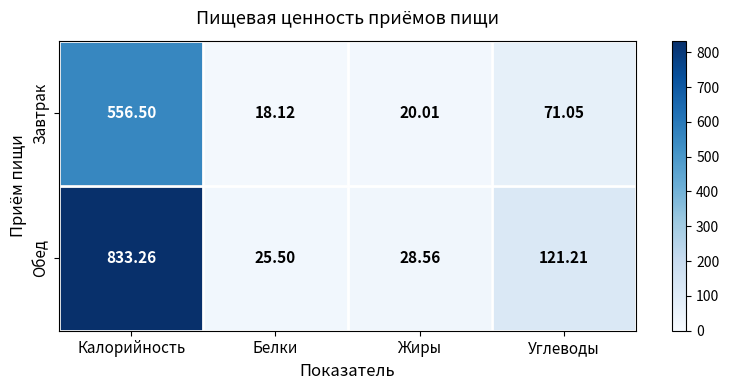

Which series changed the most between Калорийность and Белки?

Обед